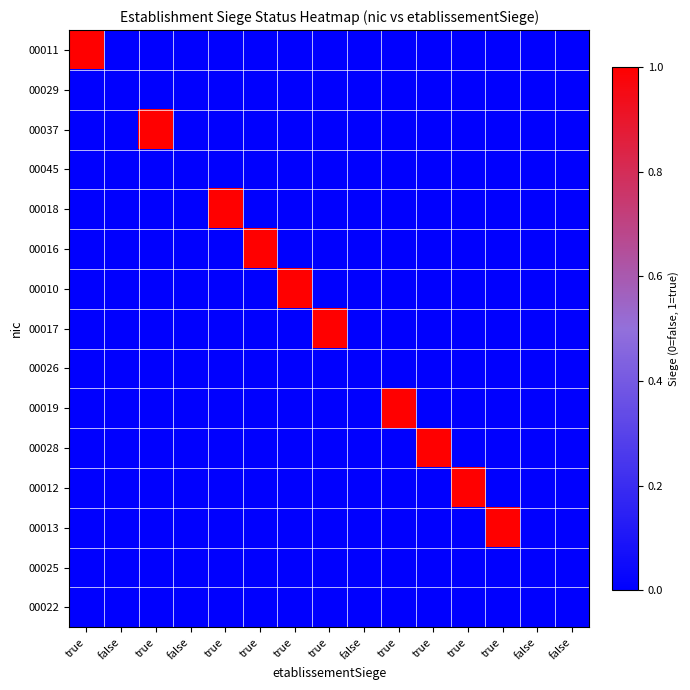

Reading left to right, list all the values displayed in this chart.

00011: true=1	false=0	true=0	false=0	true=0	true=0	true=0	true=0	false=0	true=0	true=0	true=0	true=0	false=0	false=0
00029: true=0	false=0	true=0	false=0	true=0	true=0	true=0	true=0	false=0	true=0	true=0	true=0	true=0	false=0	false=0
00037: true=0	false=0	true=1	false=0	true=0	true=0	true=0	true=0	false=0	true=0	true=0	true=0	true=0	false=0	false=0
00045: true=0	false=0	true=0	false=0	true=0	true=0	true=0	true=0	false=0	true=0	true=0	true=0	true=0	false=0	false=0
00018: true=0	false=0	true=0	false=0	true=1	true=0	true=0	true=0	false=0	true=0	true=0	true=0	true=0	false=0	false=0
00016: true=0	false=0	true=0	false=0	true=0	true=1	true=0	true=0	false=0	true=0	true=0	true=0	true=0	false=0	false=0
00010: true=0	false=0	true=0	false=0	true=0	true=0	true=1	true=0	false=0	true=0	true=0	true=0	true=0	false=0	false=0
00017: true=0	false=0	true=0	false=0	true=0	true=0	true=0	true=1	false=0	true=0	true=0	true=0	true=0	false=0	false=0
00026: true=0	false=0	true=0	false=0	true=0	true=0	true=0	true=0	false=0	true=0	true=0	true=0	true=0	false=0	false=0
00019: true=0	false=0	true=0	false=0	true=0	true=0	true=0	true=0	false=0	true=1	true=0	true=0	true=0	false=0	false=0
00028: true=0	false=0	true=0	false=0	true=0	true=0	true=0	true=0	false=0	true=0	true=1	true=0	true=0	false=0	false=0
00012: true=0	false=0	true=0	false=0	true=0	true=0	true=0	true=0	false=0	true=0	true=0	true=1	true=0	false=0	false=0
00013: true=0	false=0	true=0	false=0	true=0	true=0	true=0	true=0	false=0	true=0	true=0	true=0	true=1	false=0	false=0
00025: true=0	false=0	true=0	false=0	true=0	true=0	true=0	true=0	false=0	true=0	true=0	true=0	true=0	false=0	false=0
00022: true=0	false=0	true=0	false=0	true=0	true=0	true=0	true=0	false=0	true=0	true=0	true=0	true=0	false=0	false=0